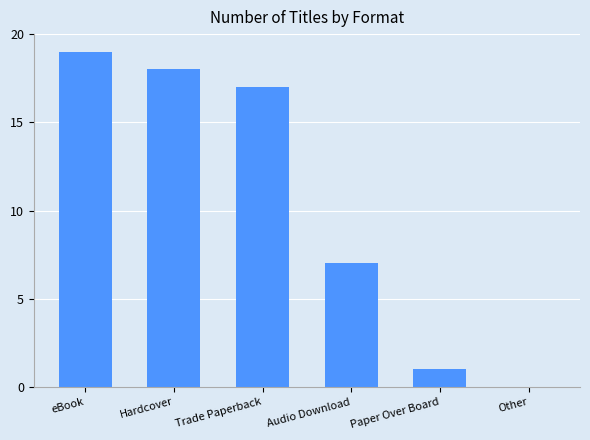

Is it true that the value at Hardcover is 28?

False